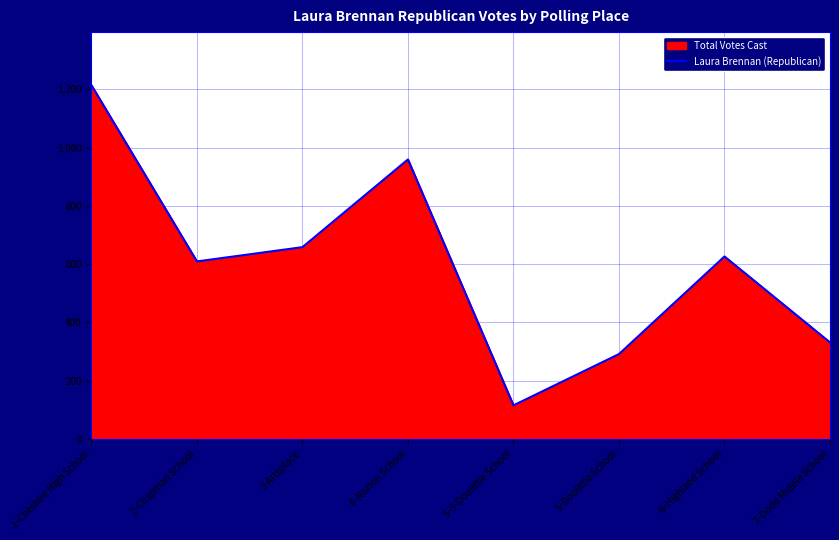

How many data points does each series have?

8